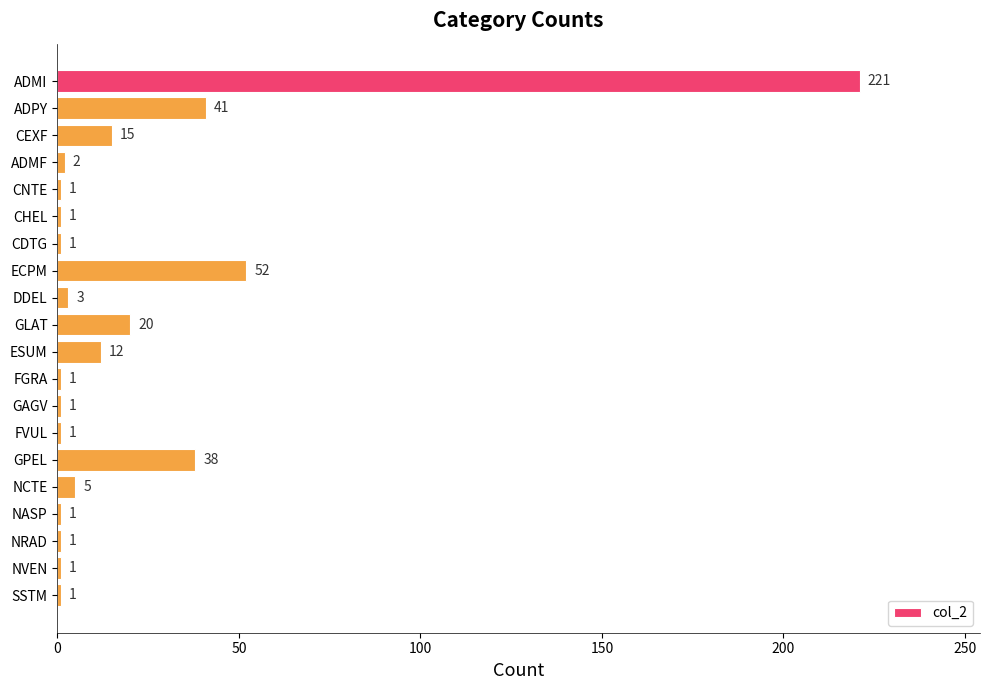

What is the label of the 4th bar from the top?

ADMF